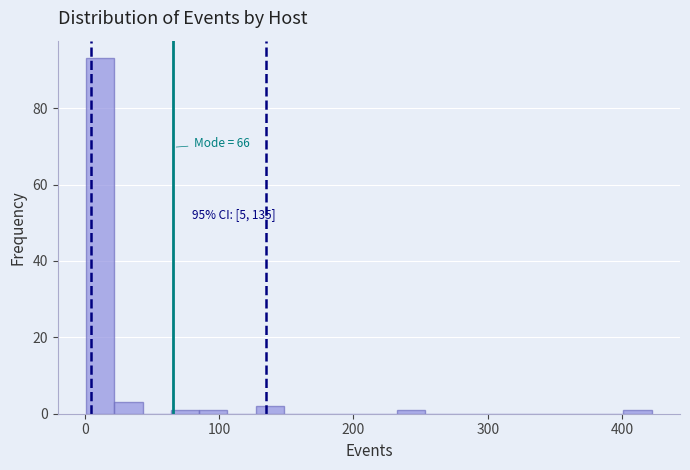

Around what value on the x-axis is the tallest bar? Give the approximate position of its centre, as read against the axis.

10